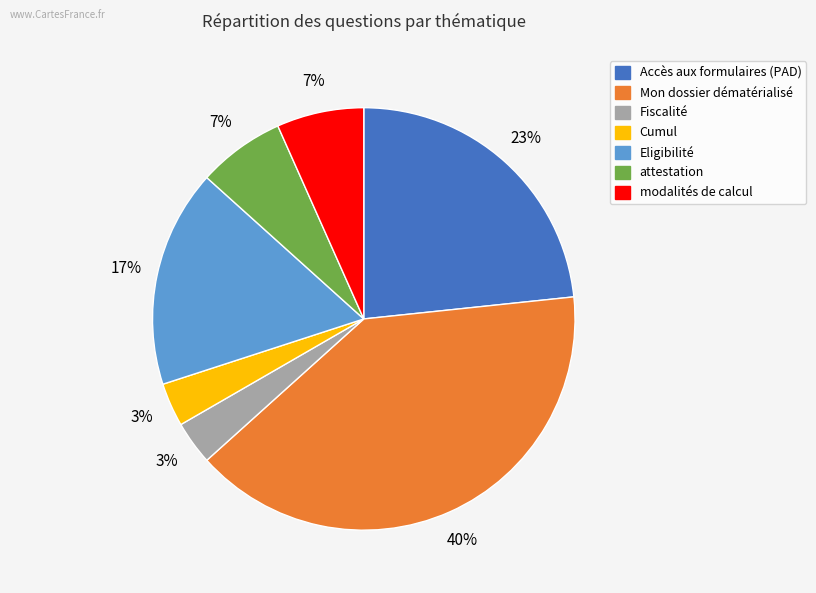

Combined, do modalités de calcul and Fiscalité account for over 50%?

No